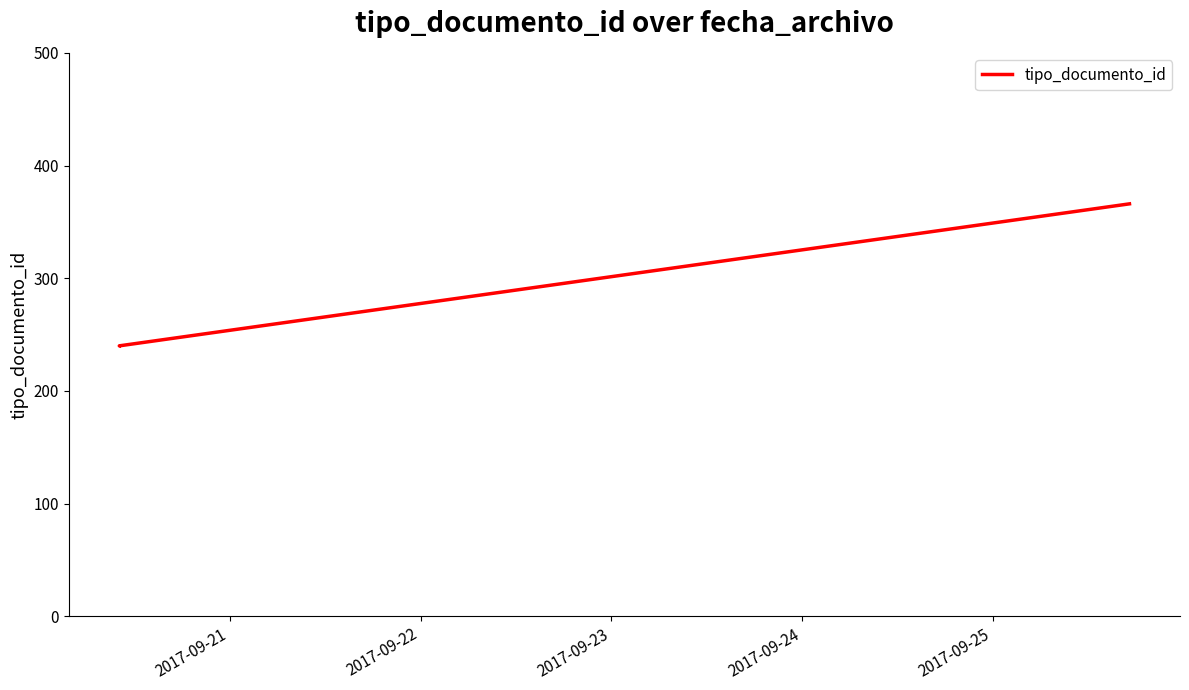

How many values are between 240 and 366?

3